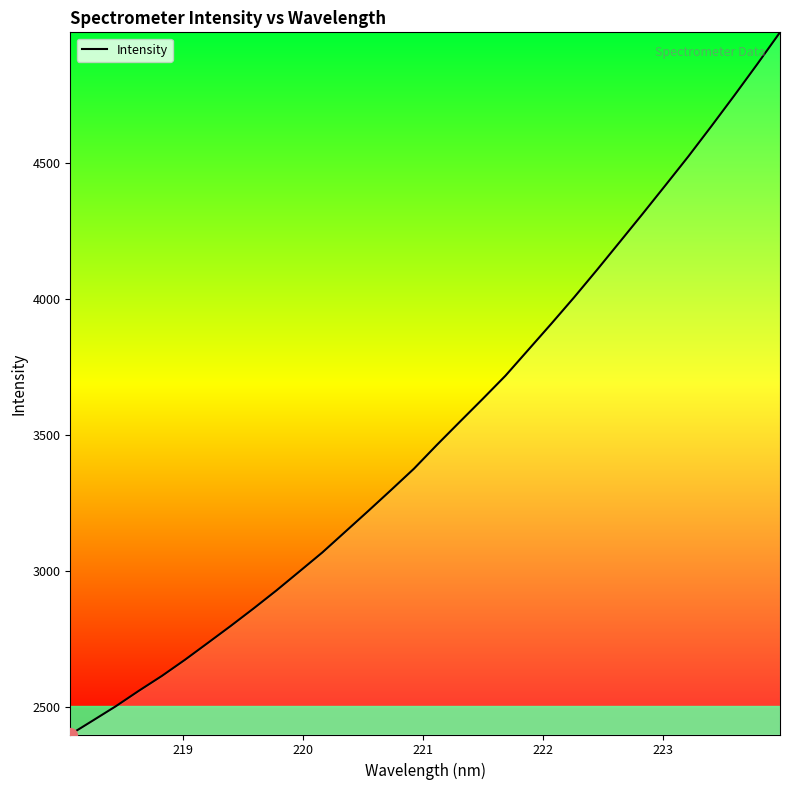

How many lines are shown in the chart?

1